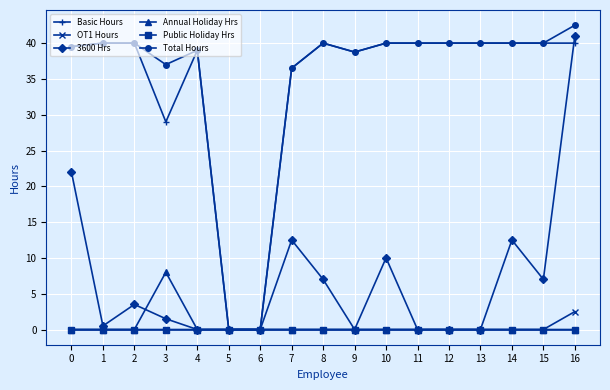

True or false: Annual Holiday Hrs has a value of 0.0 at 10.

True